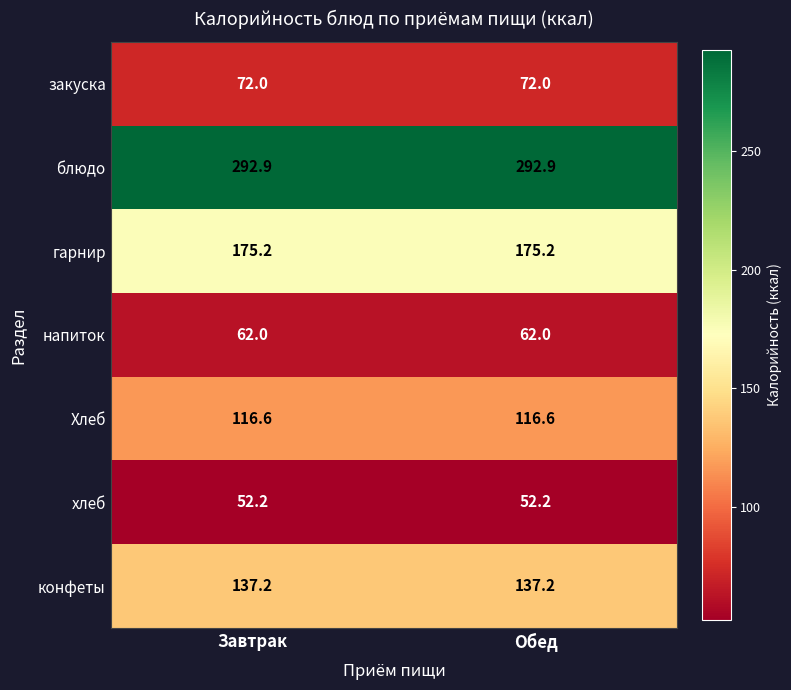

What is the difference between the highest and lowest values at Обед?

240.7